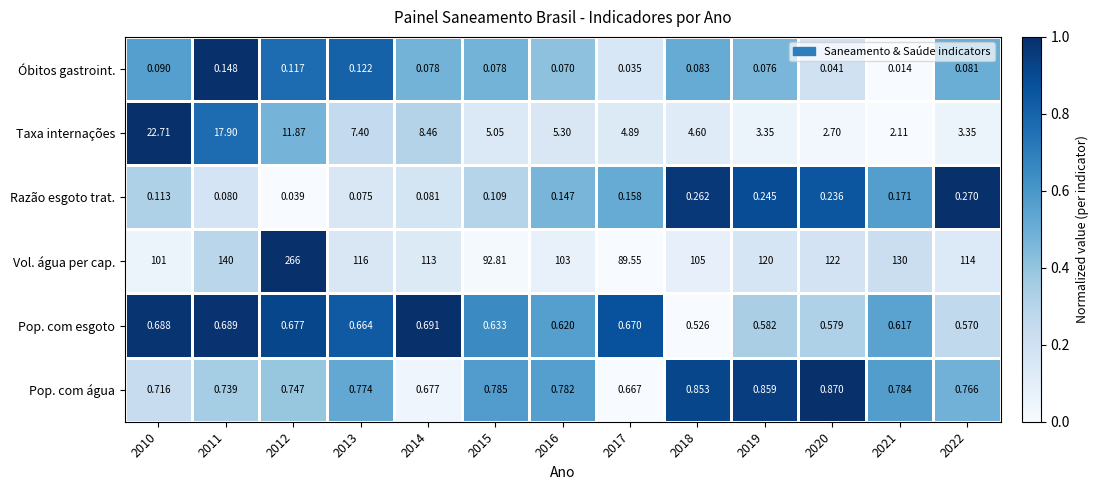

Which series has the largest total across all categories?

Vol. água per cap.